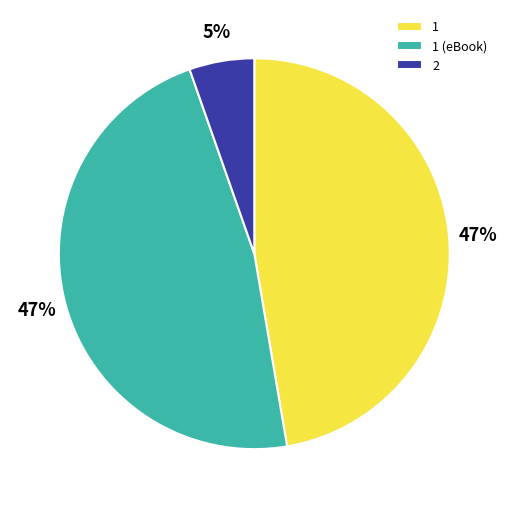

Do 2 and 1 (eBook) together represent more than half of the pie?

Yes